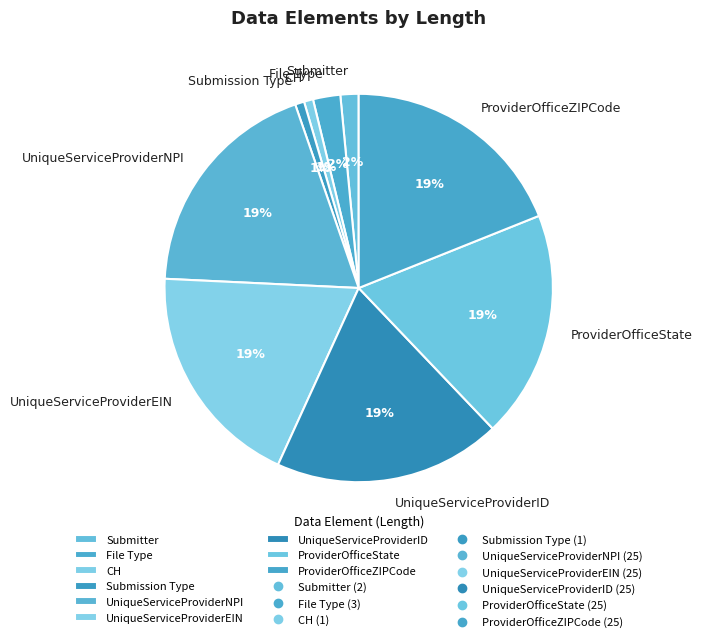

Does UniqueServiceProviderNPI account for over 50% of the chart?

No